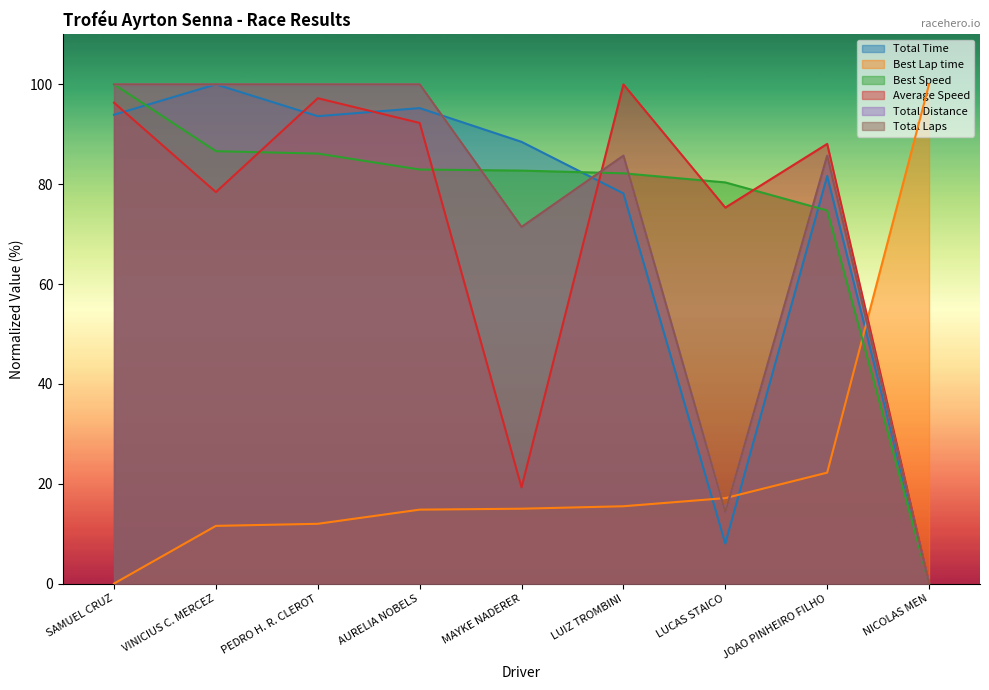

How many intersections are there between Total Distance and Best Lap time?

3